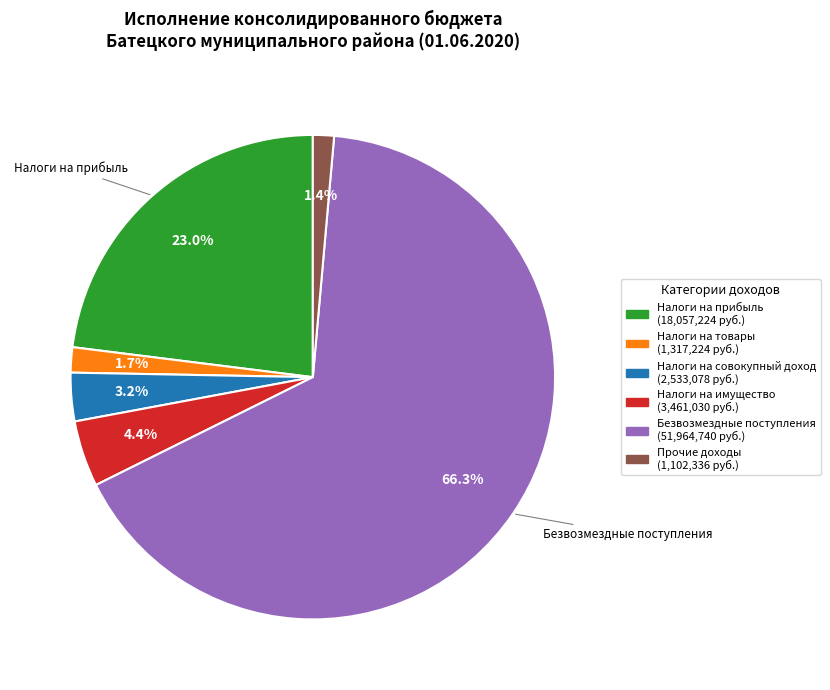

Is there any slice that represents more than half of the pie?

Yes